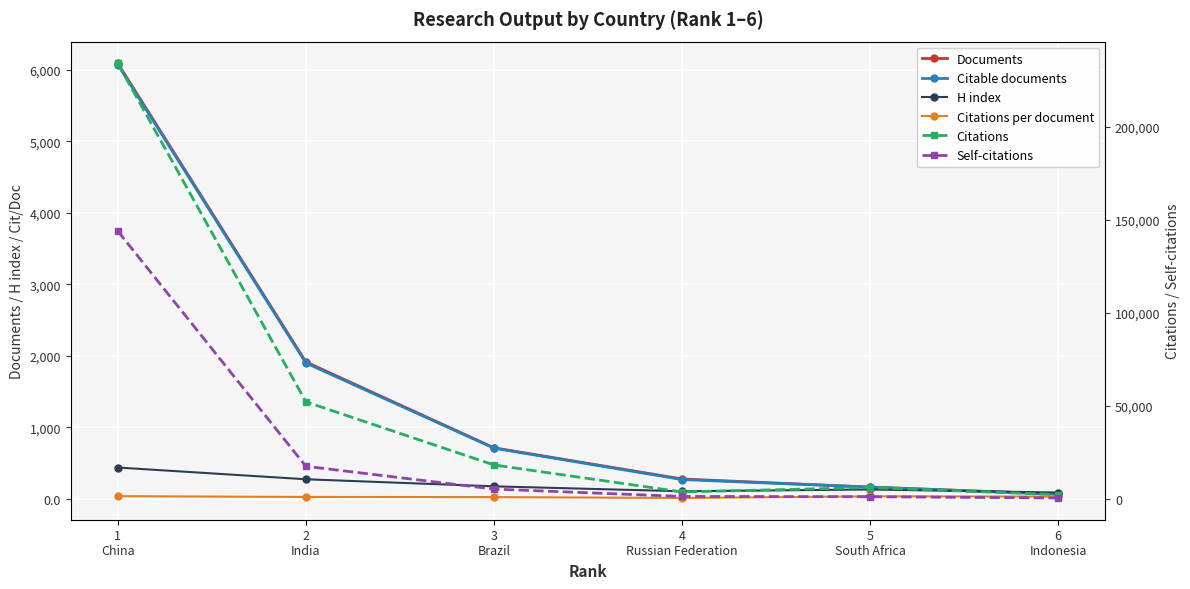

Which series has the largest total across all categories?

Citations